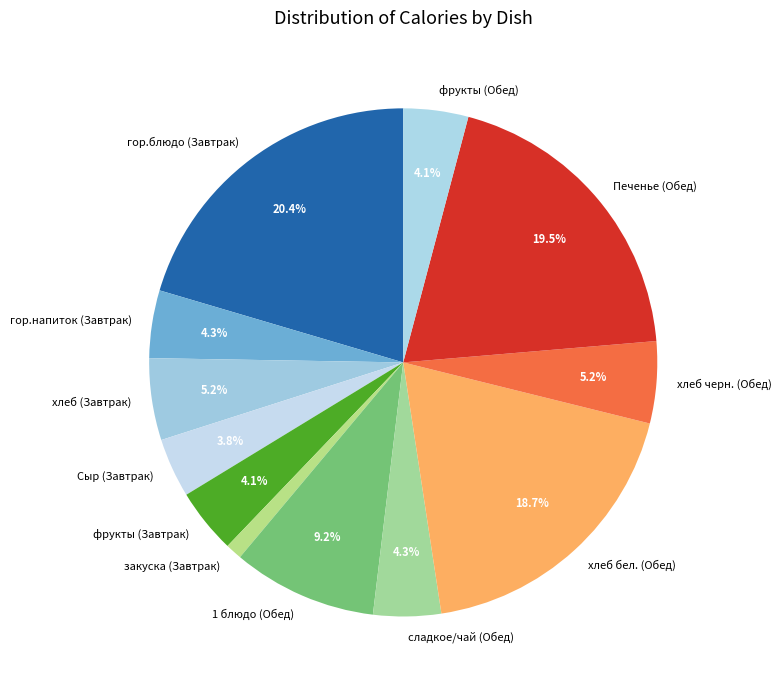

How many slices are in this pie chart?

12